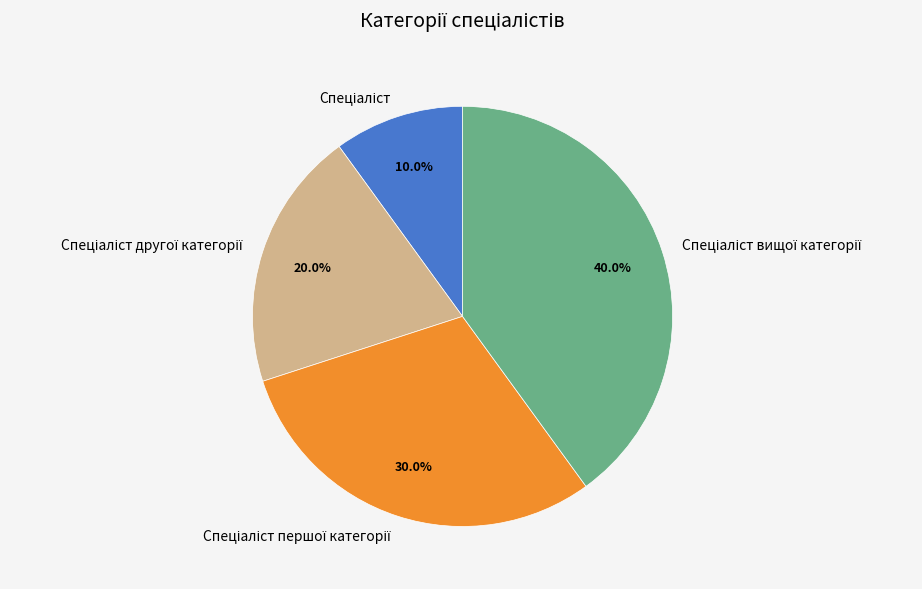

Is there any slice that represents more than half of the pie?

No